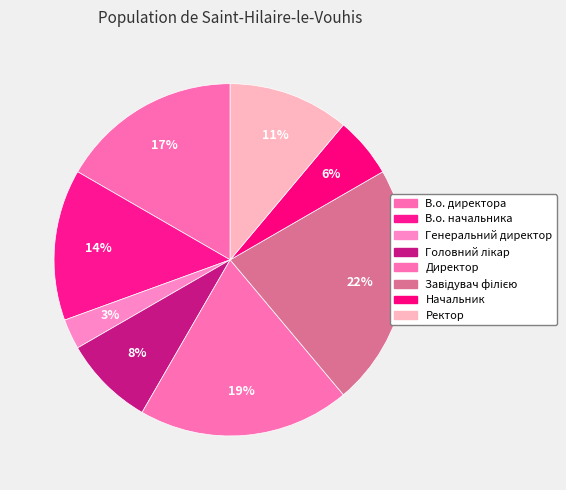

How many slices are in this pie chart?

8